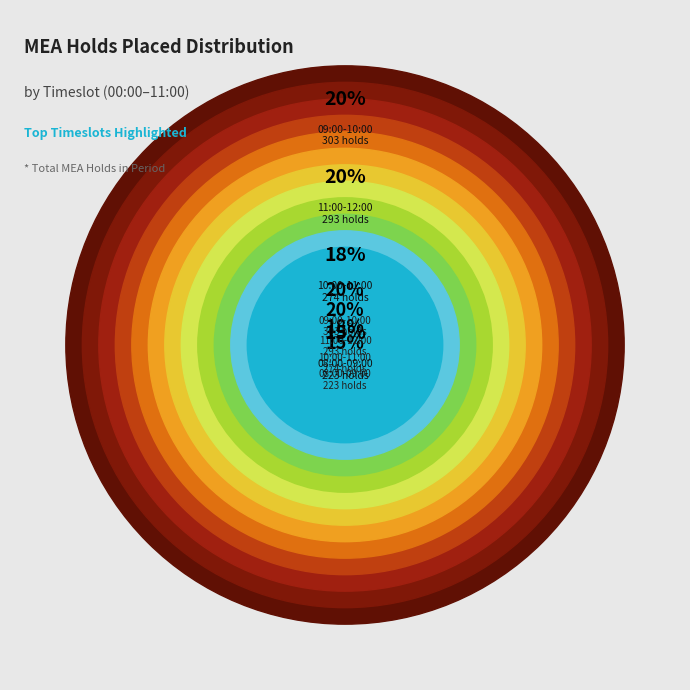

Count the number of slices in the pie.

12